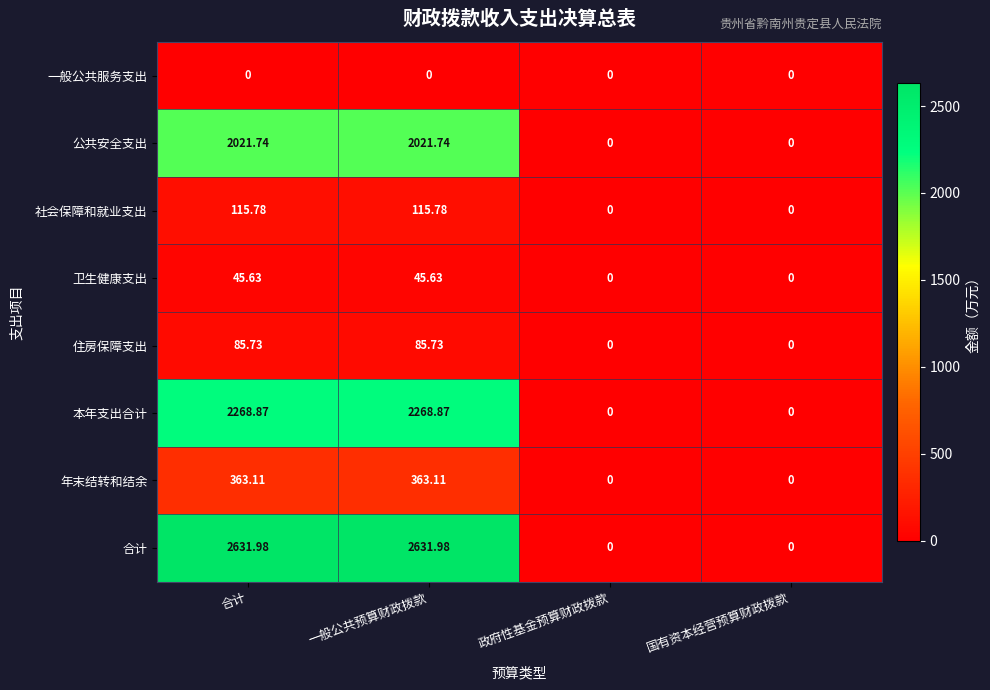

What is the spread (max minus min) of values at 合计?

2632.0